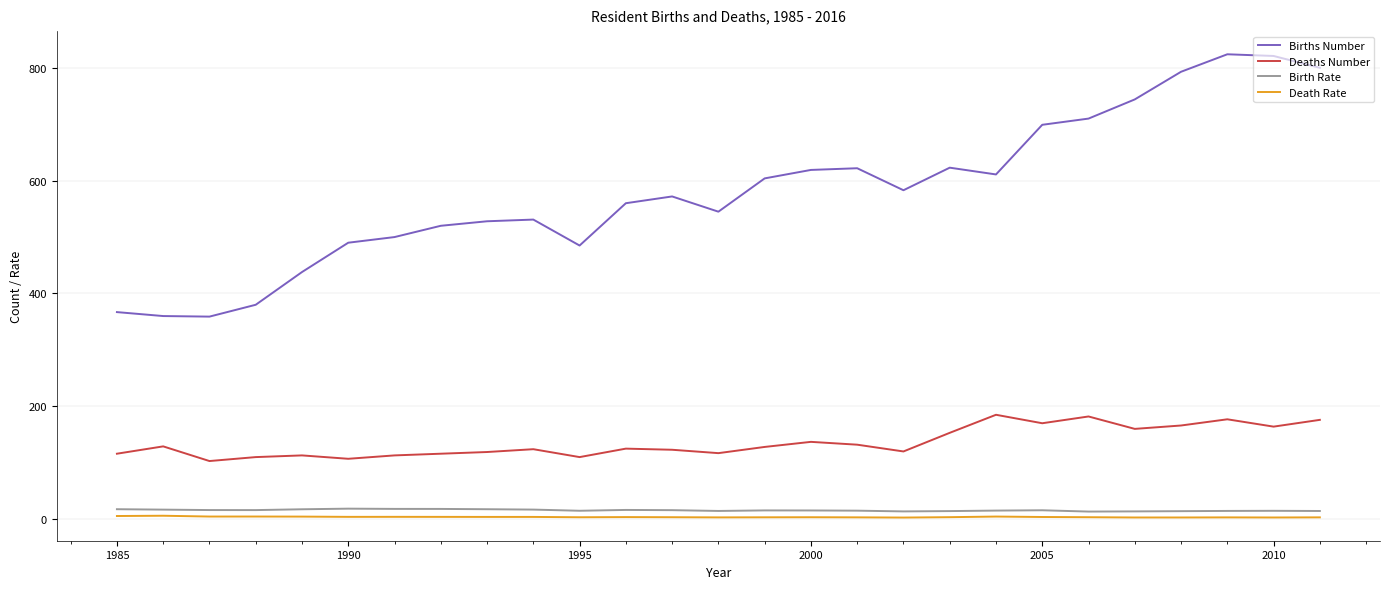

True or false: Death Rate has more than 0 points higher than both neighbors.

True